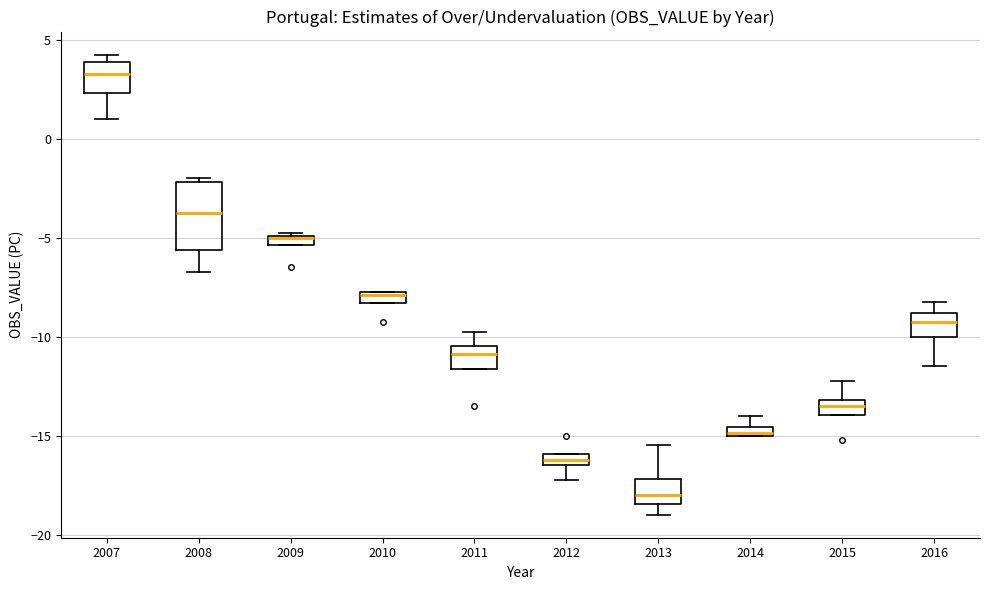

Which box is the tallest, from its lower edge to its upper edge?

2008